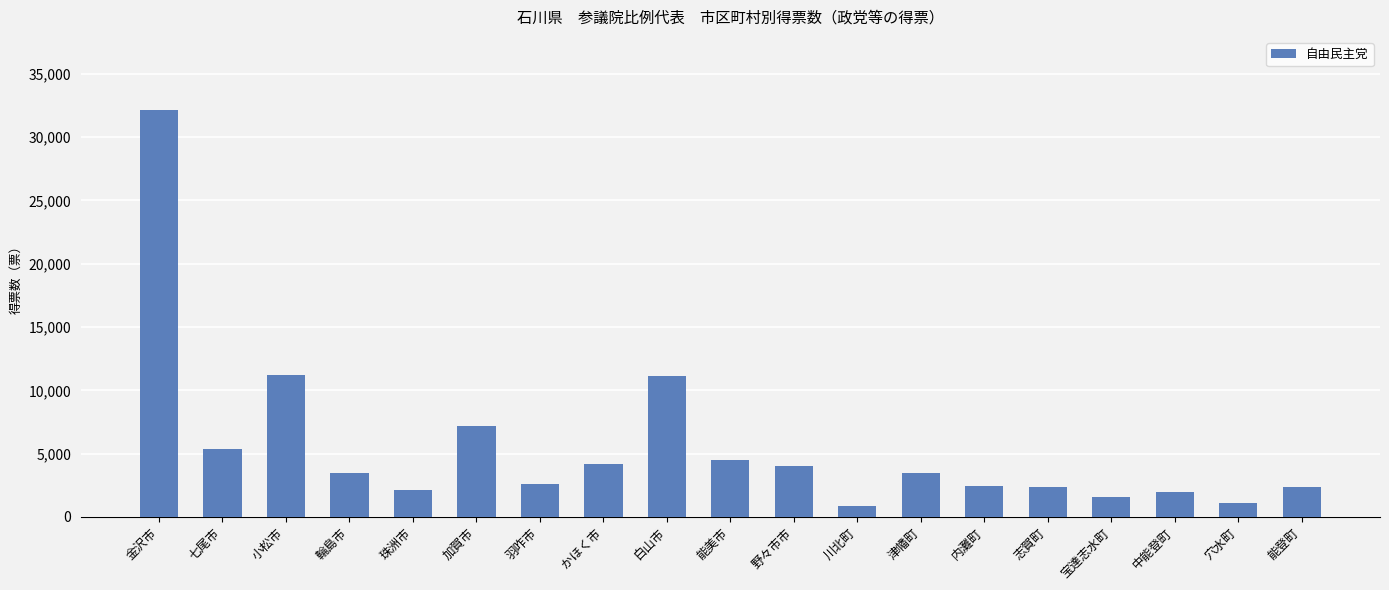

What is the label of the 9th bar from the left?

白山市